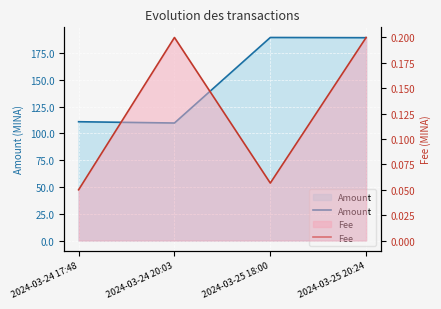

At which category does Fee reach its first local valley?

2024-03-25 18:00